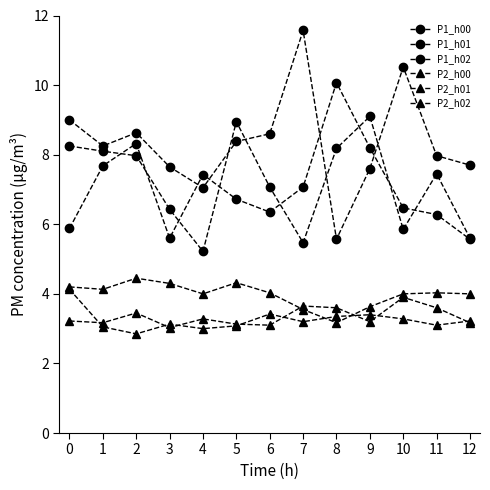

What is the average value of the P2_h01 series?

3.2